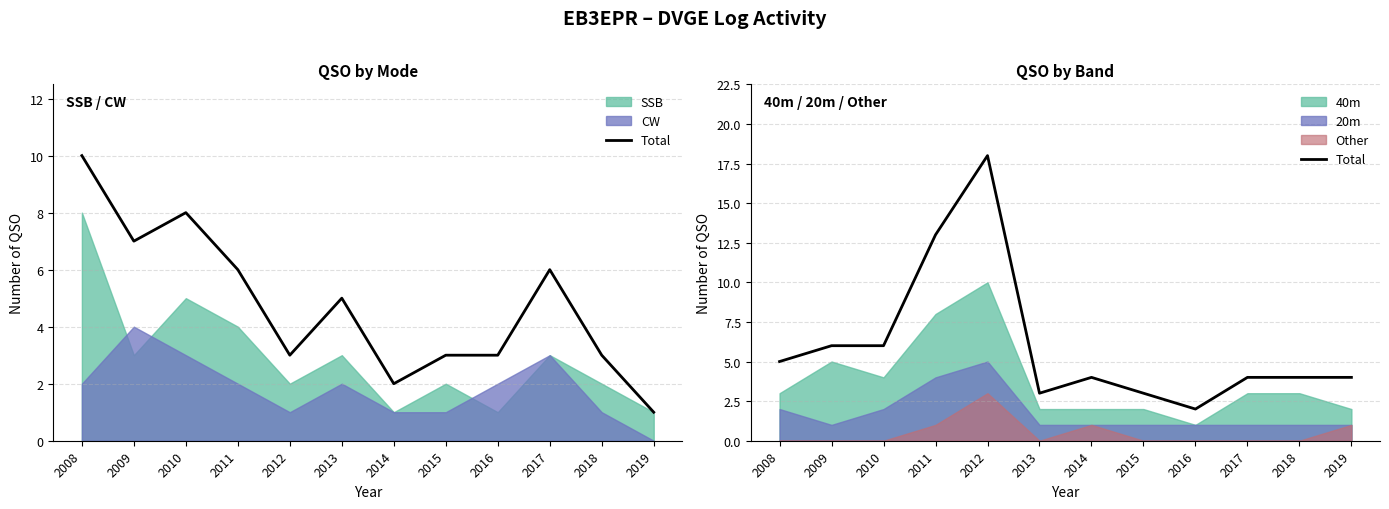

Which label corresponds to the smallest value in the chart?

2016